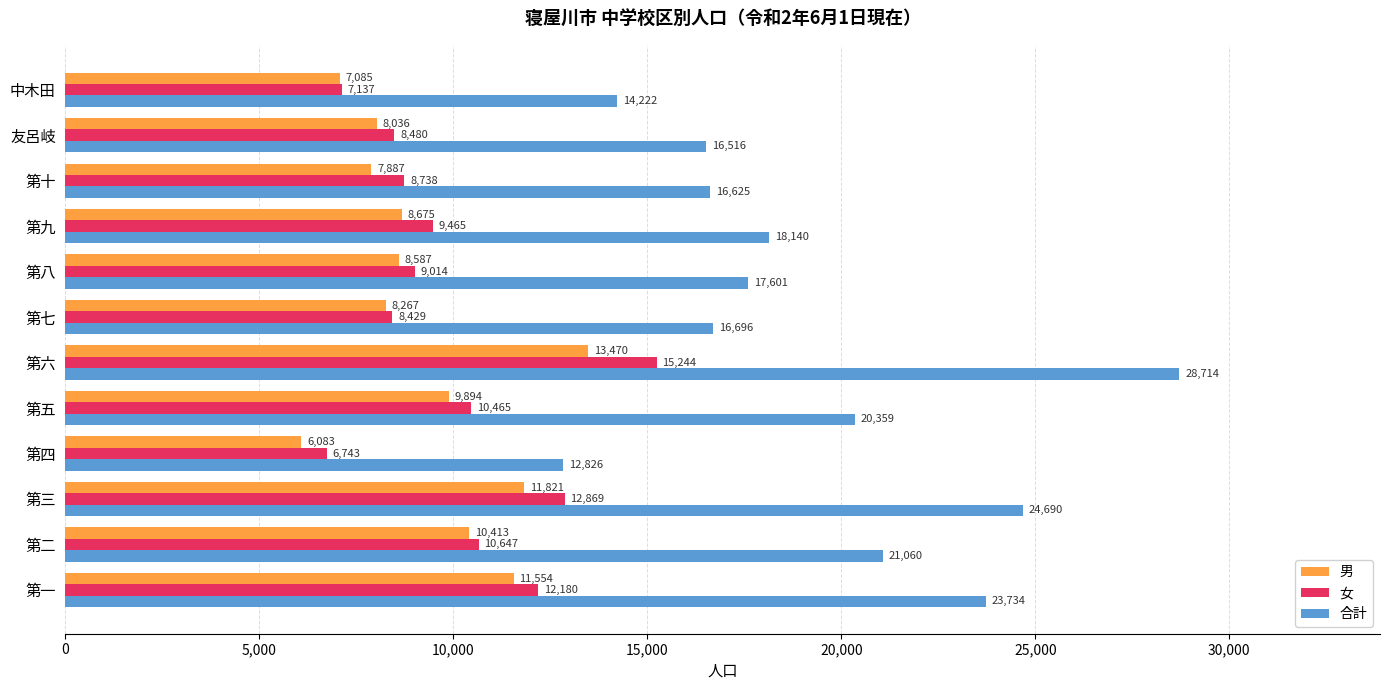

What are all the series names shown in the legend?

男, 女, 合計